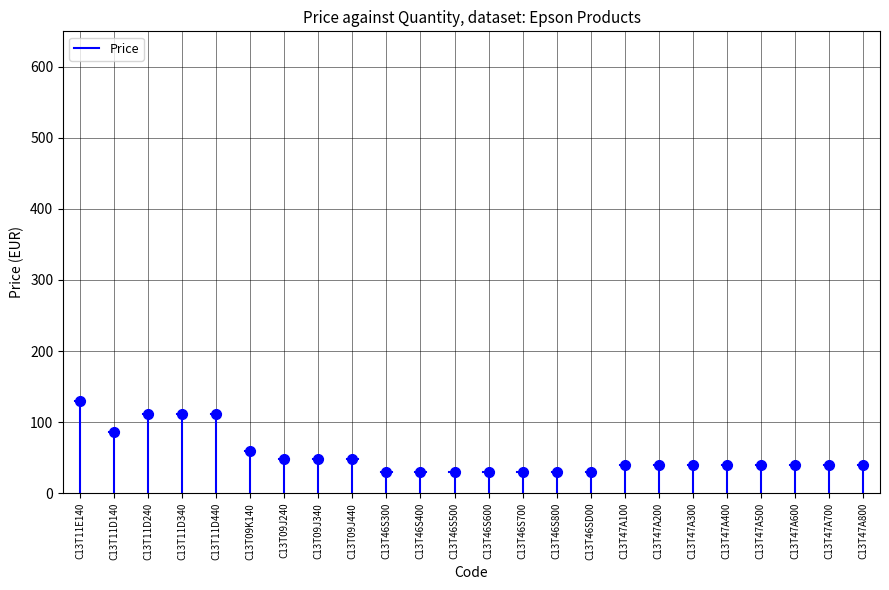

What is the sum of the values at C13T46S400 and C13T11D340?

141.1